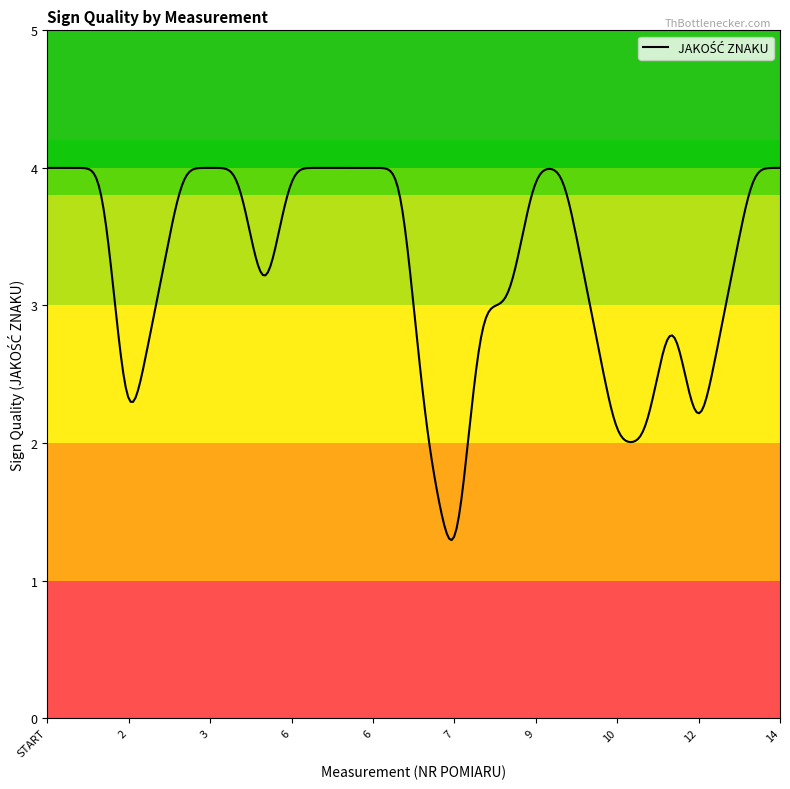

What is the maximum value shown in the chart?

4.0